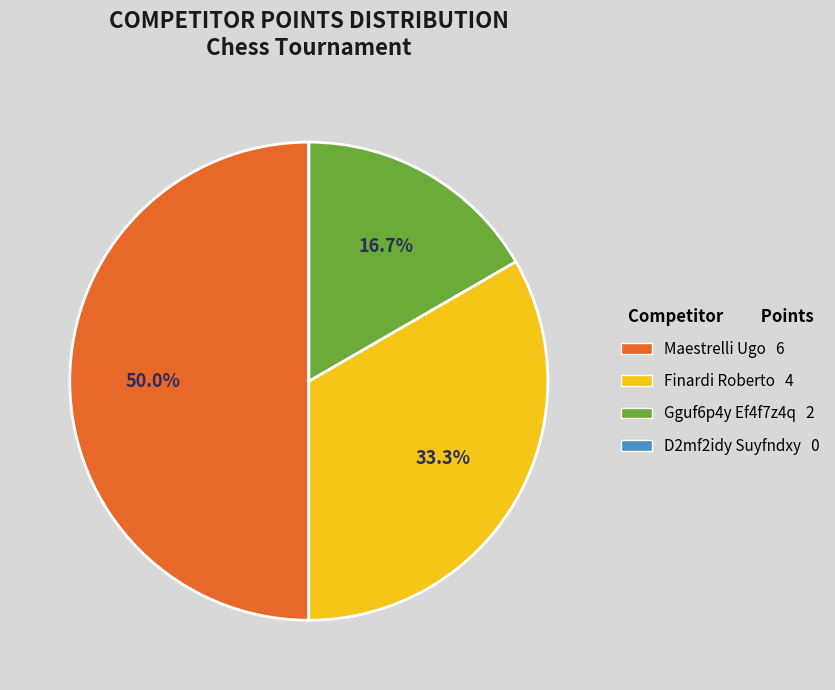

To the nearest percent, what percentage of the pie is Maestrelli Ugo?

50%